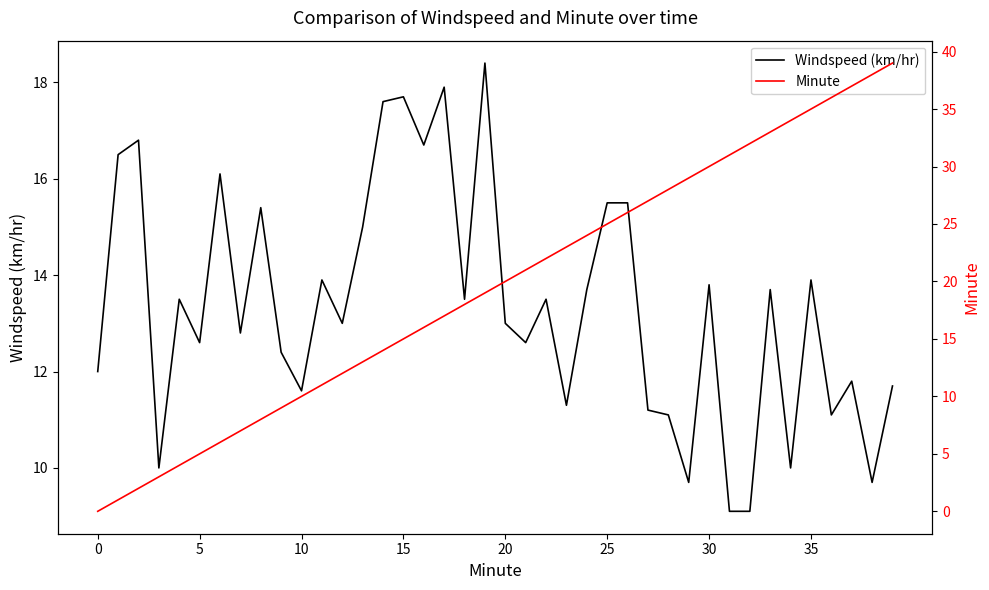

Is the value of Windspeed (km/hr) at 15 greater than the value of Minute at 0?

Yes